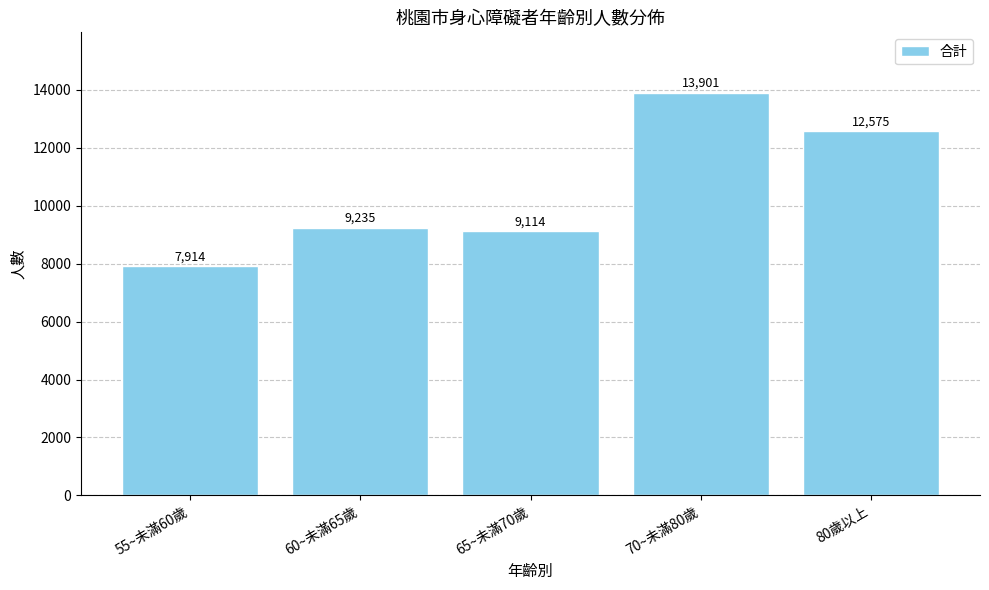

At which label is the value closest to 10907?

80歲以上